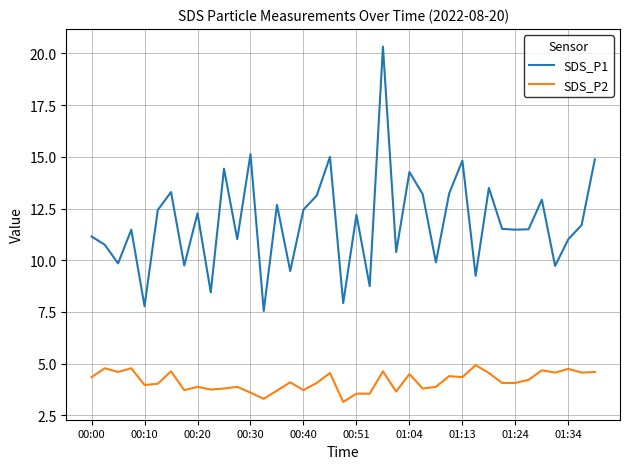

True or false: SDS_P2 and SDS_P1 cross at least once.

False